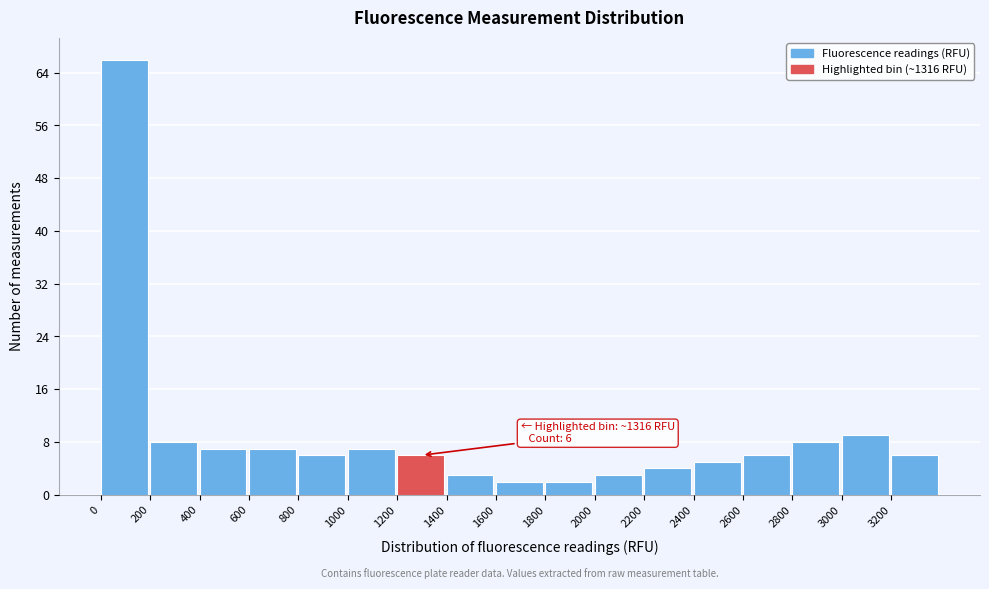

Over which range of the x-axis is the bar tallest?

0 to 200